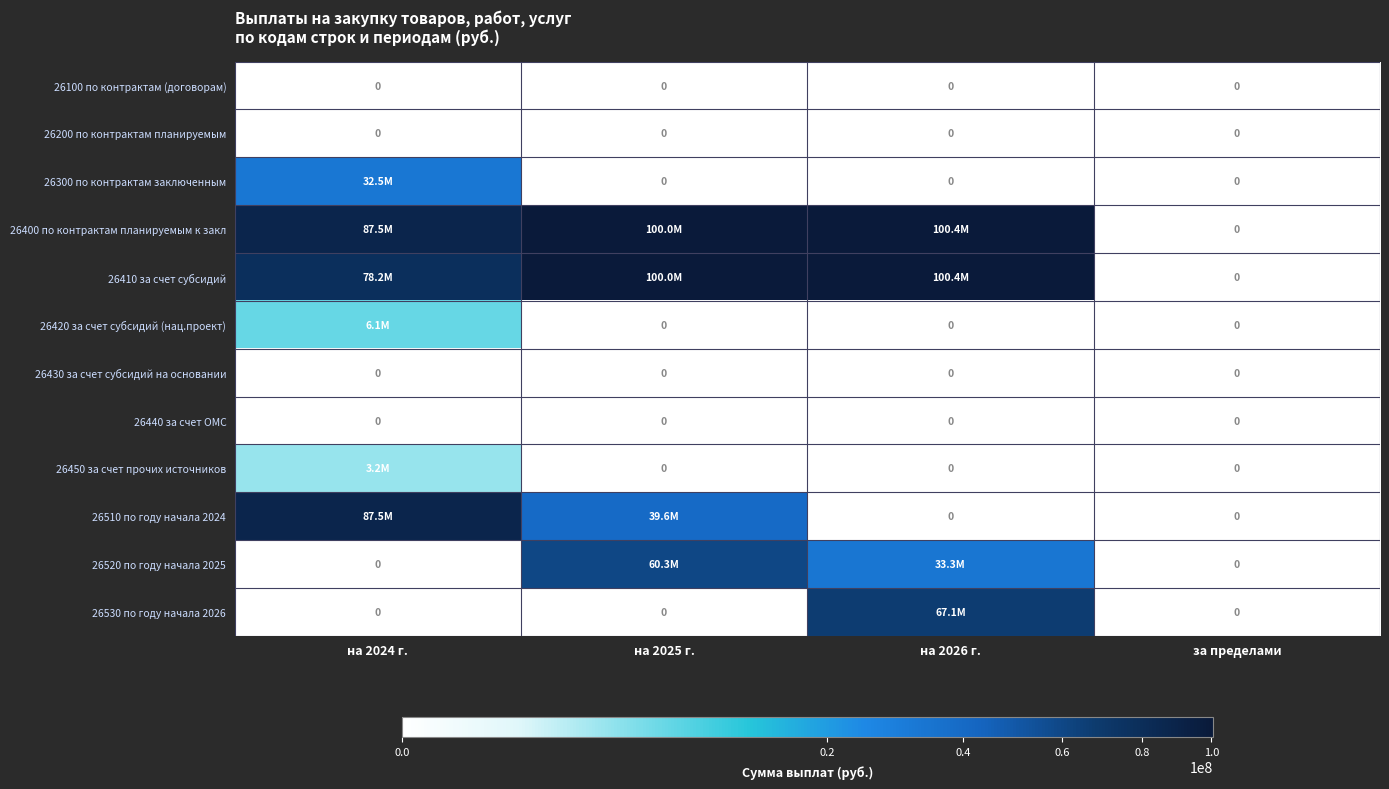

At which category is the sum across all series the highest?

на 2026 г.